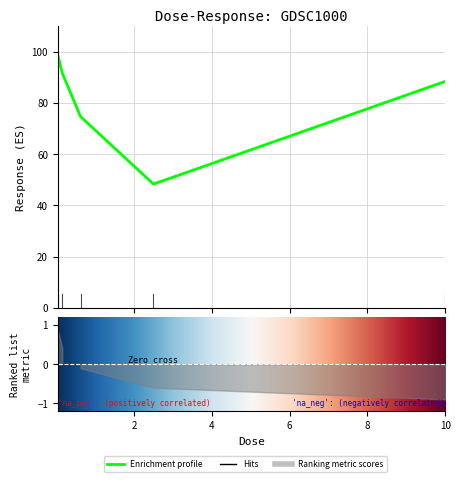

How many lines are shown in the chart?

1